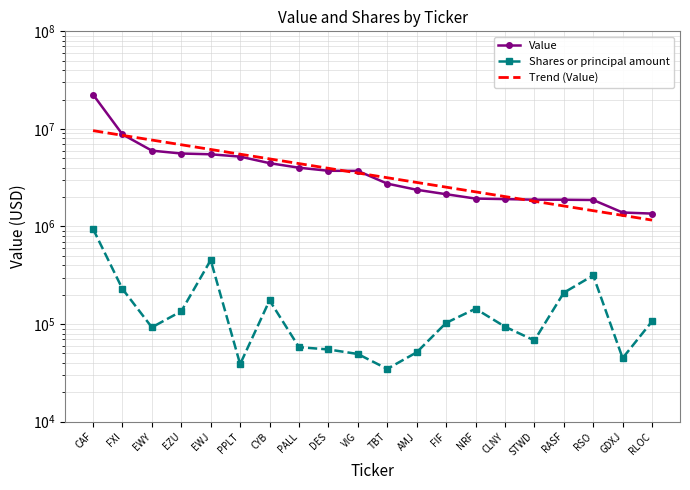

At which label does Shares or principal amount reach its minimum?

TBT